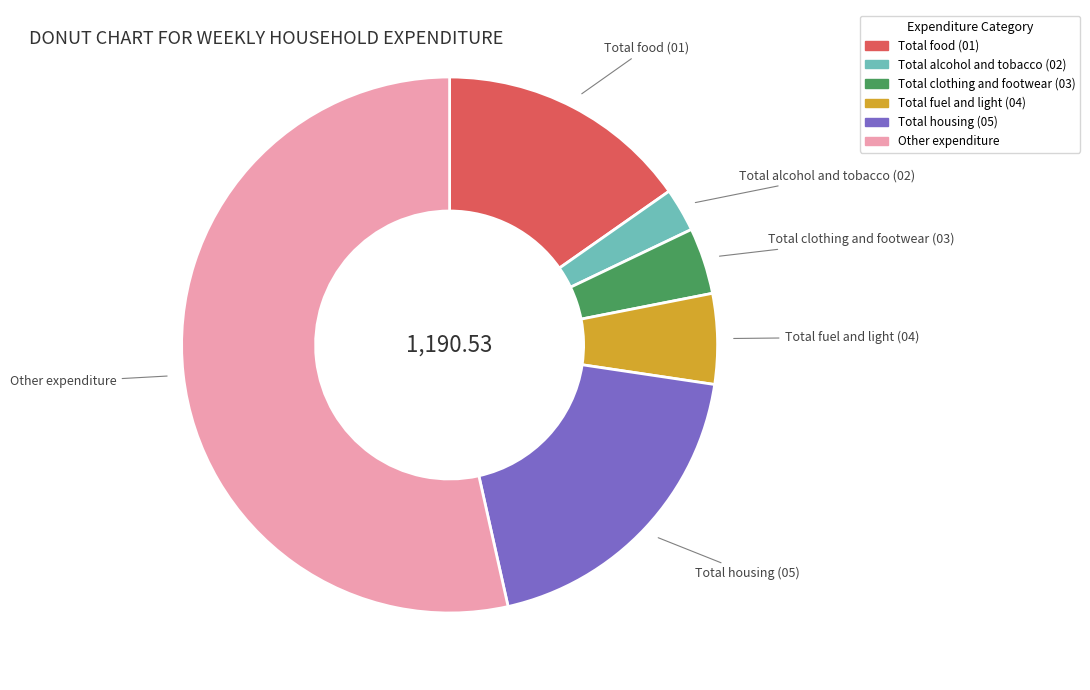

Does Other expenditure represent more than half of the total?

Yes